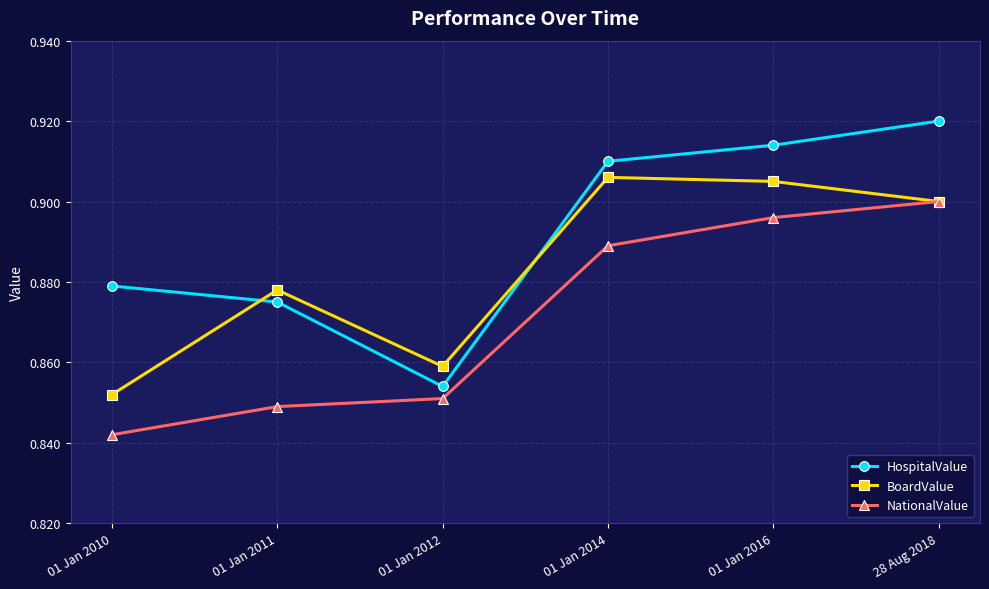

Count the HospitalValue values in the range 0 to 1.

6